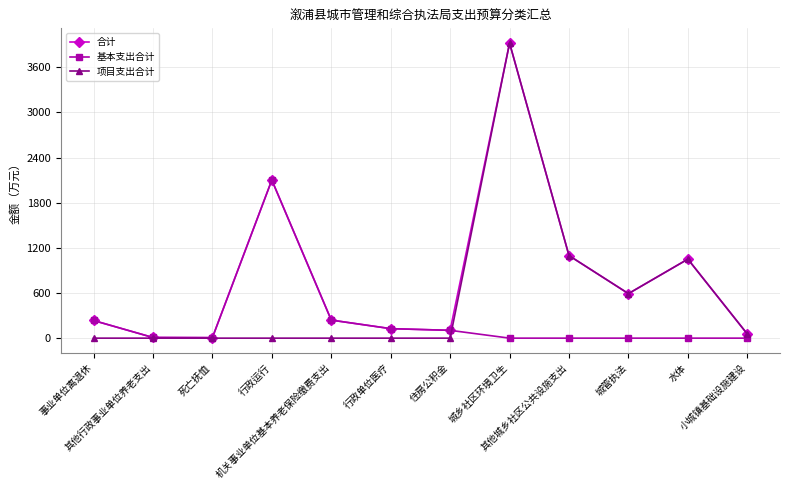

Does the chart display data point markers on the line(s)?

Yes